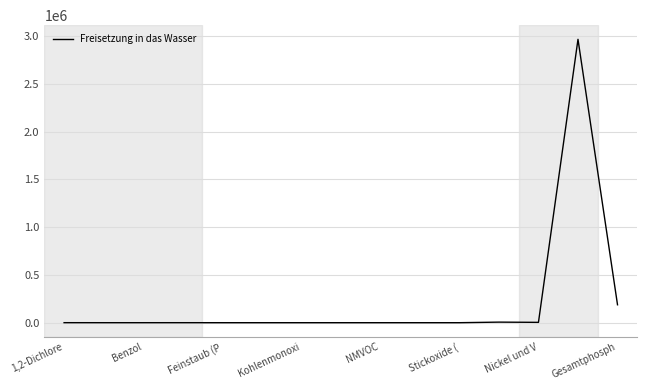

What is the maximum value shown in the chart?

2967300